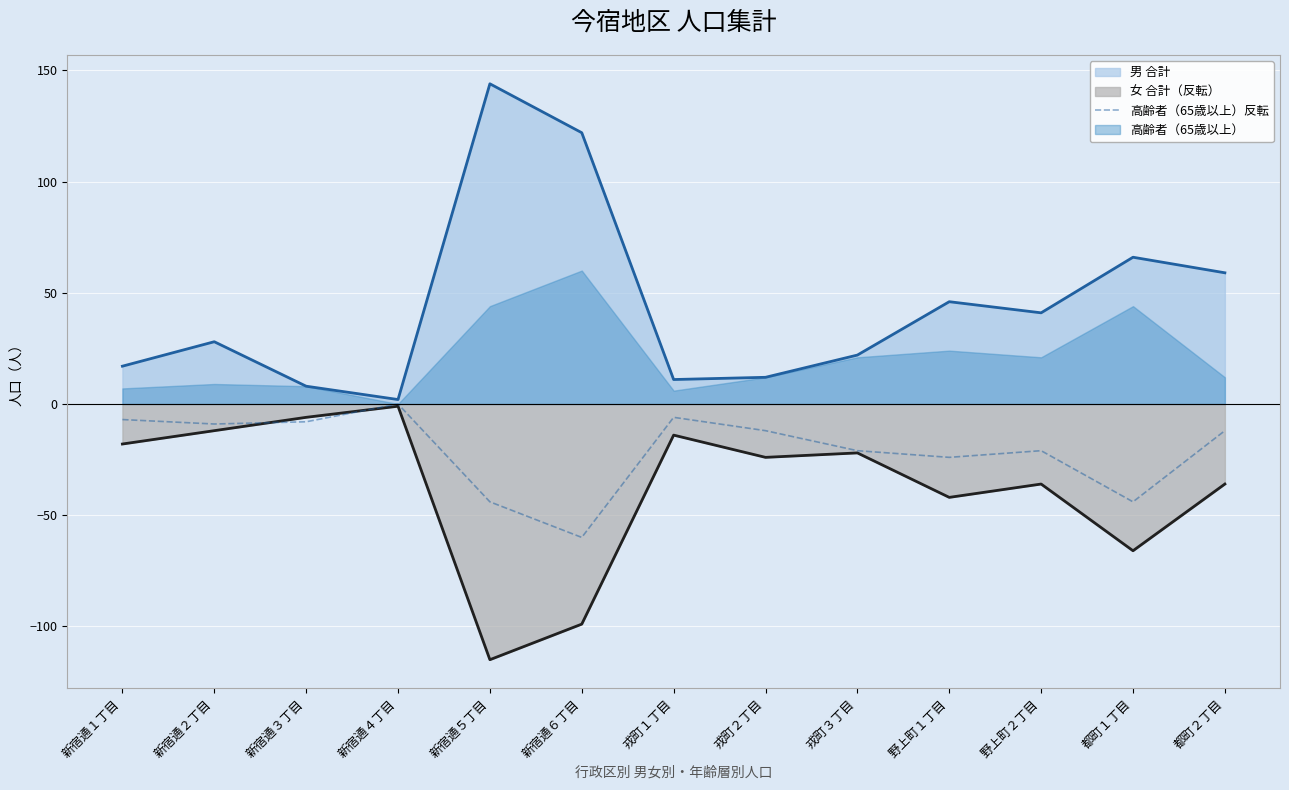

What position from the left is 野上町２丁目?

11